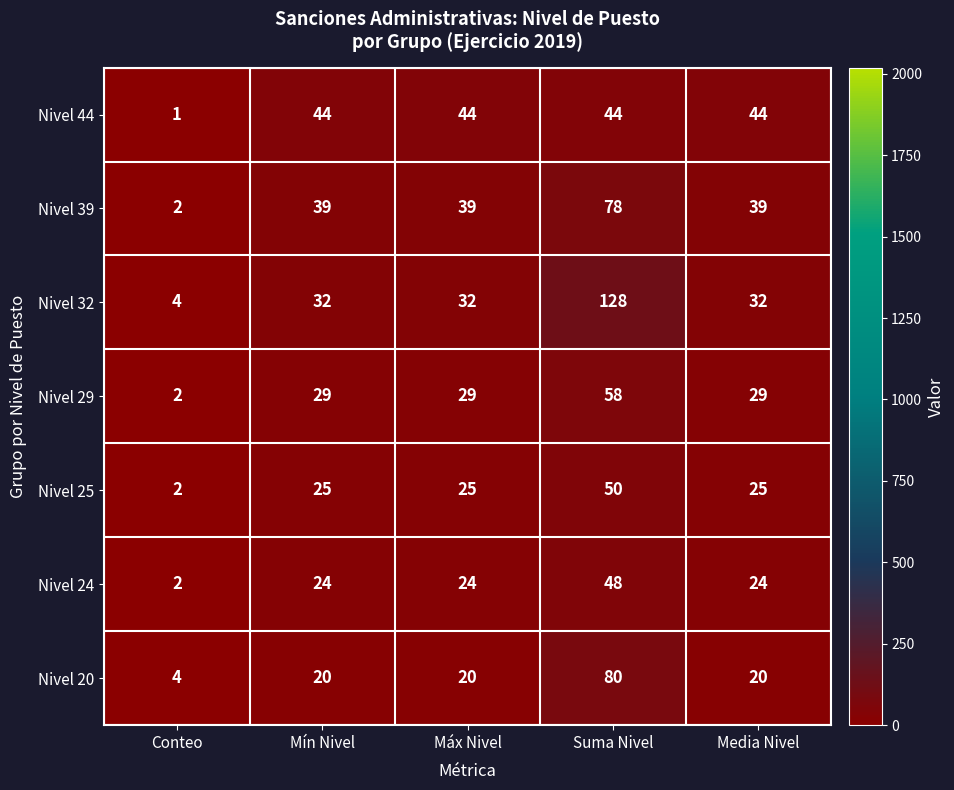

Between Conteo and Máx Nivel, which series saw the biggest shift?

Nivel 44